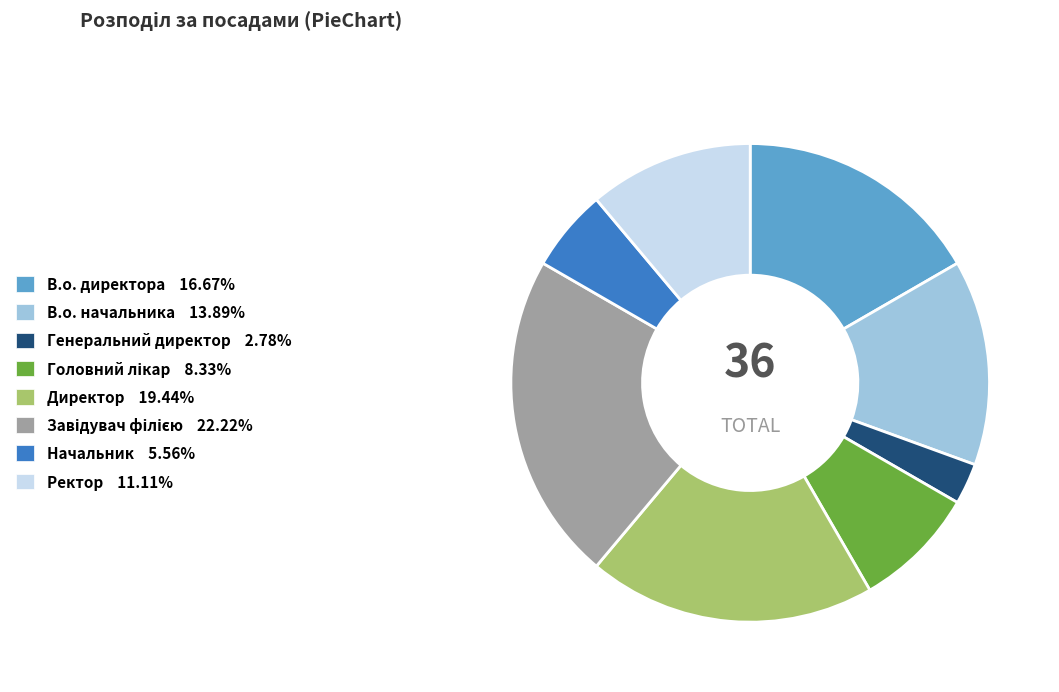

Which slice is the smallest?

Генеральний директор